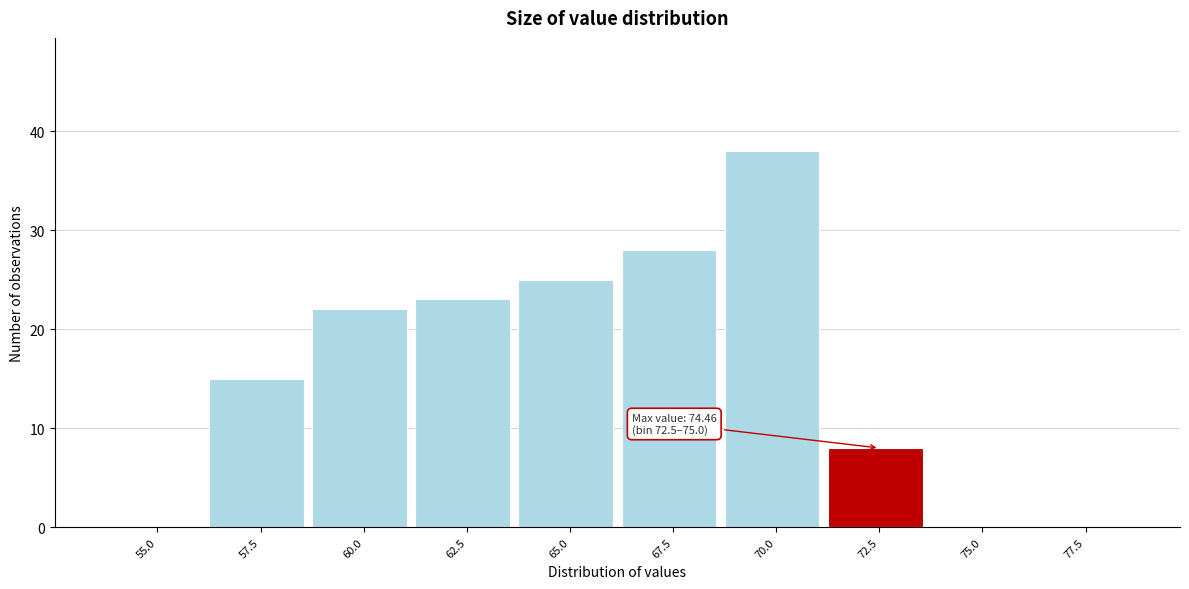

Reading left to right, what are all the values shown in this chart?

55.0=0	57.5=15	60.0=22	62.5=23	65.0=25	67.5=28	70.0=38	72.5=8	75.0=0	77.5=0